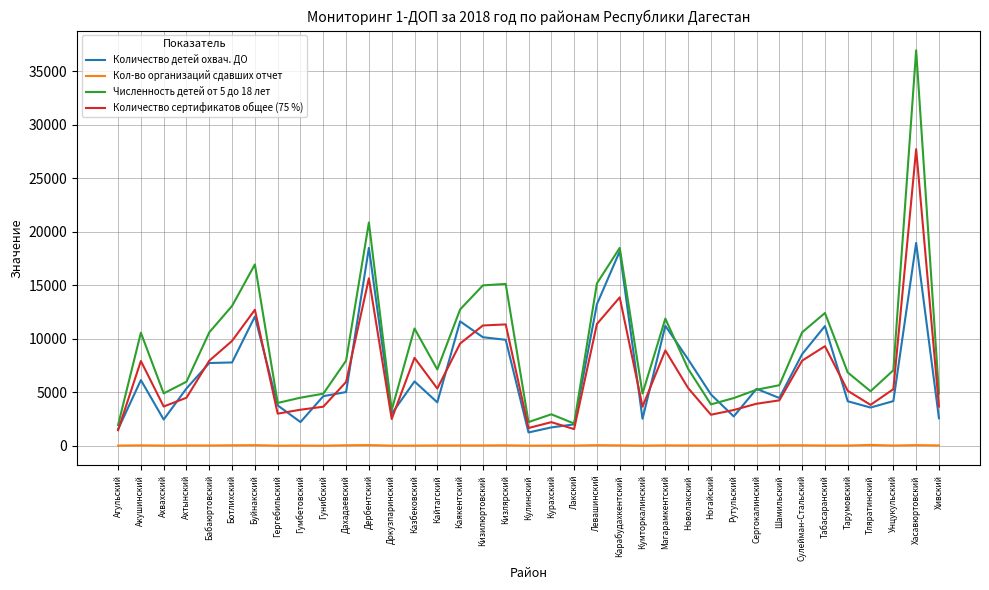

What is the total value across all series at Шамильский?

14431